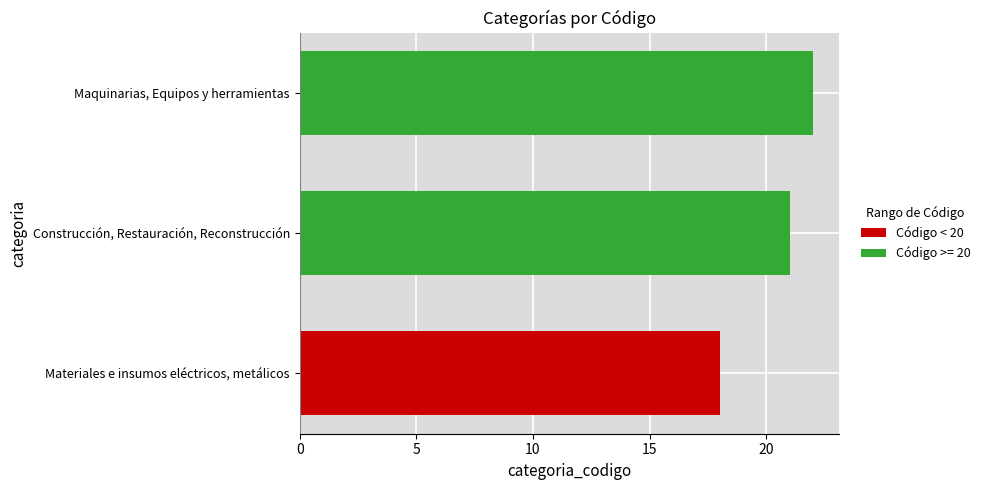

Rank the categories by value from lowest to highest.

Materiales e insumos eléctricos, metálicos, Construcción, Restauración, Reconstrucción, Maquinarias, Equipos y herramientas